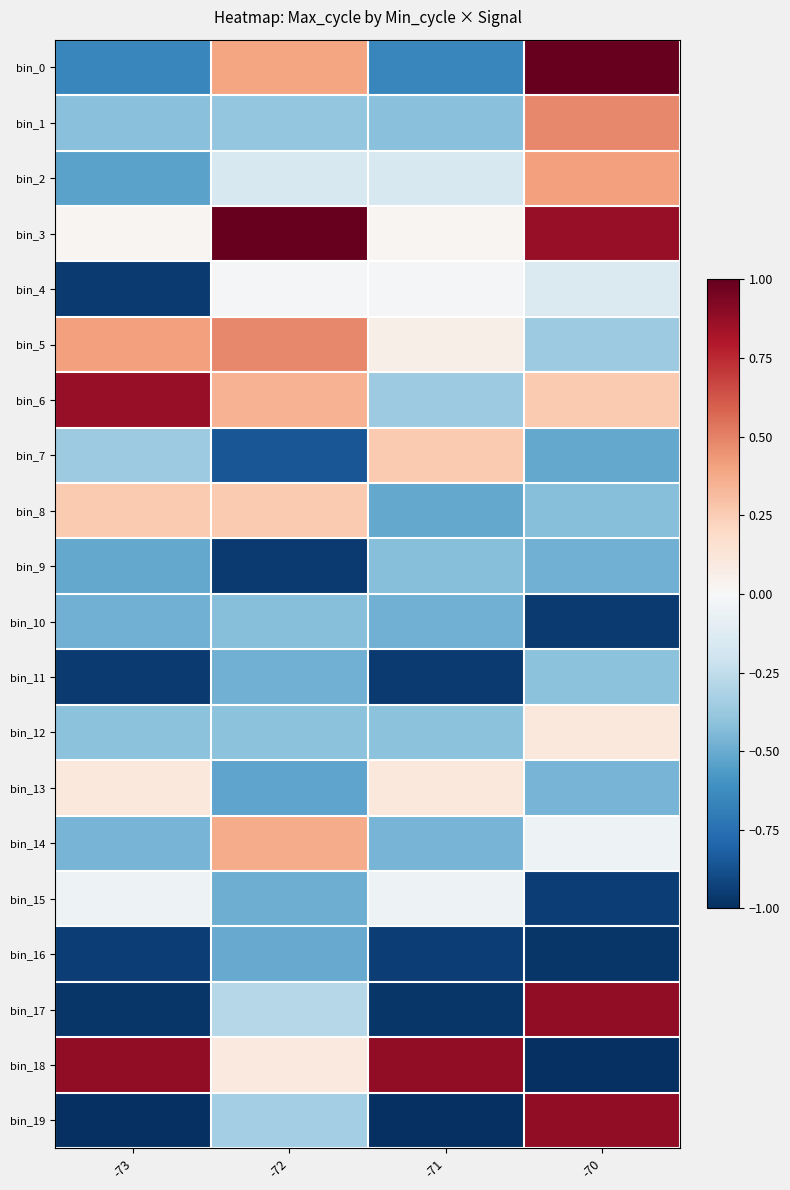

What is the total value across all series at -72?

-2.9